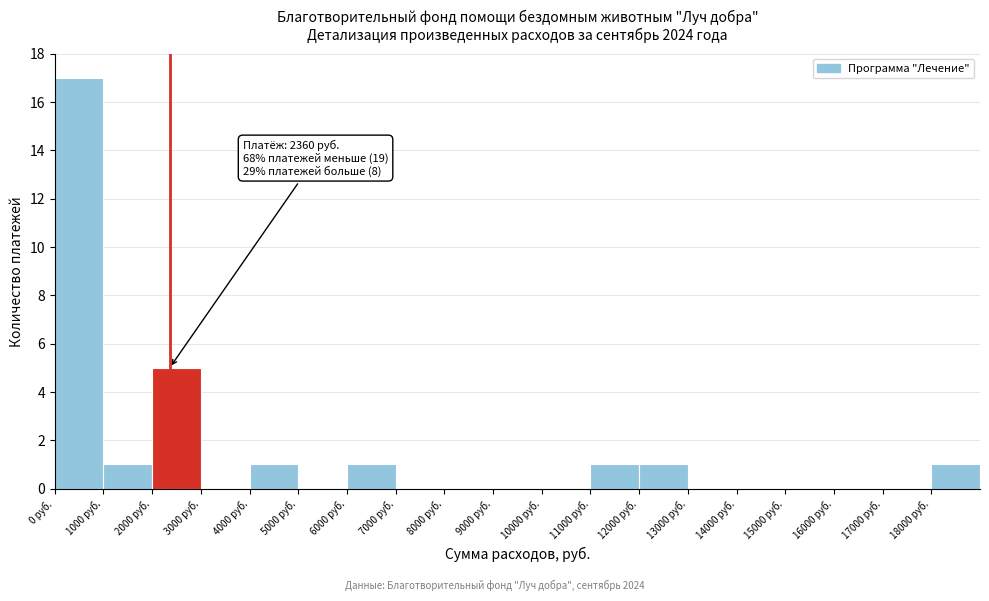

Which range on the x-axis has the tallest bar?

0 to 1000